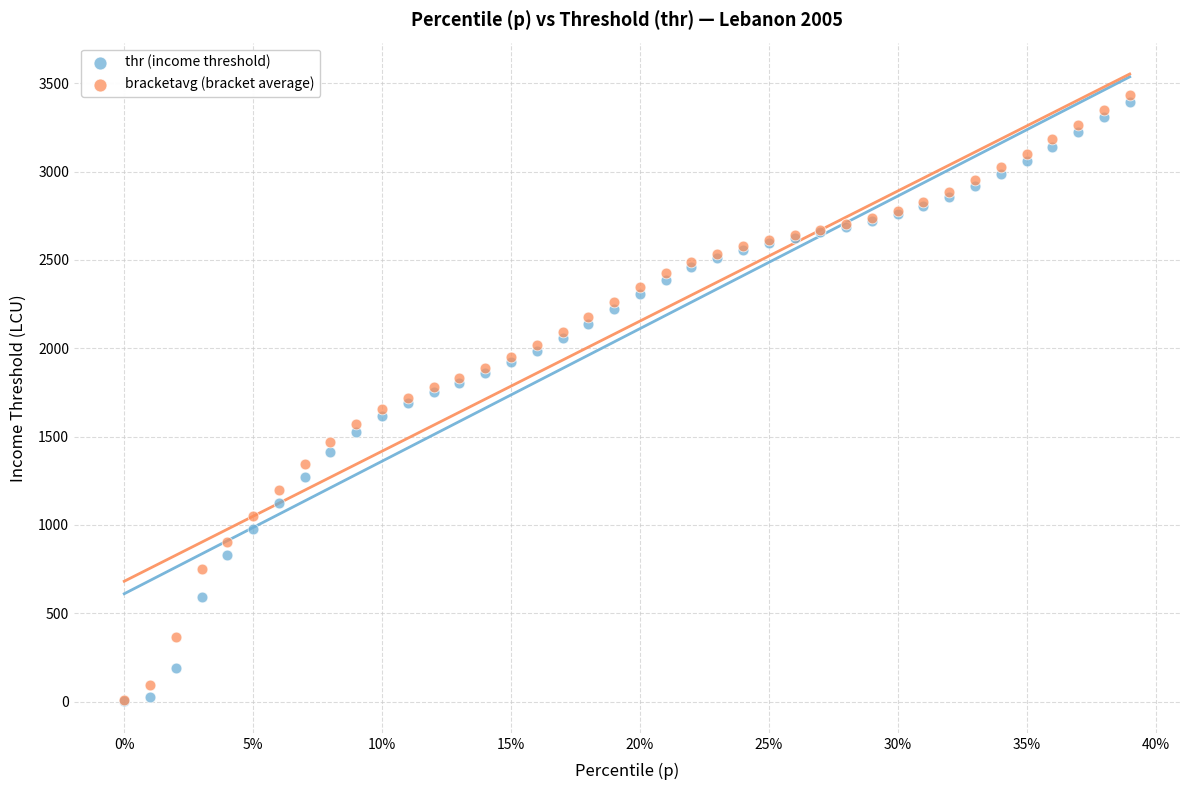

What are all the series names shown in the legend?

thr (income threshold), bracketavg (bracket average)